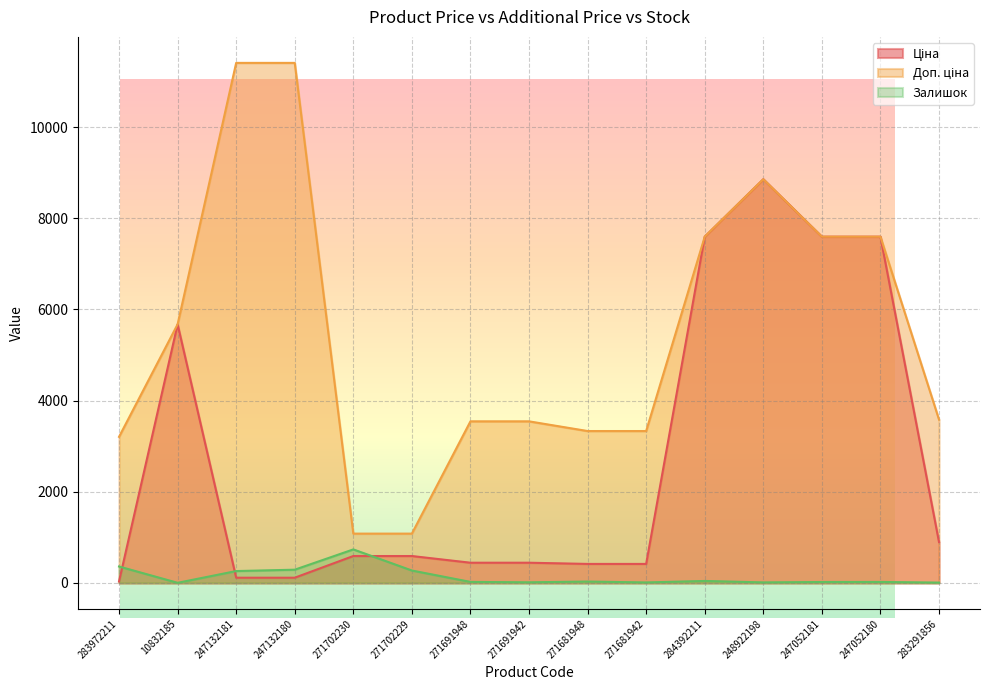

What is the maximum value shown in the chart?

11410.0